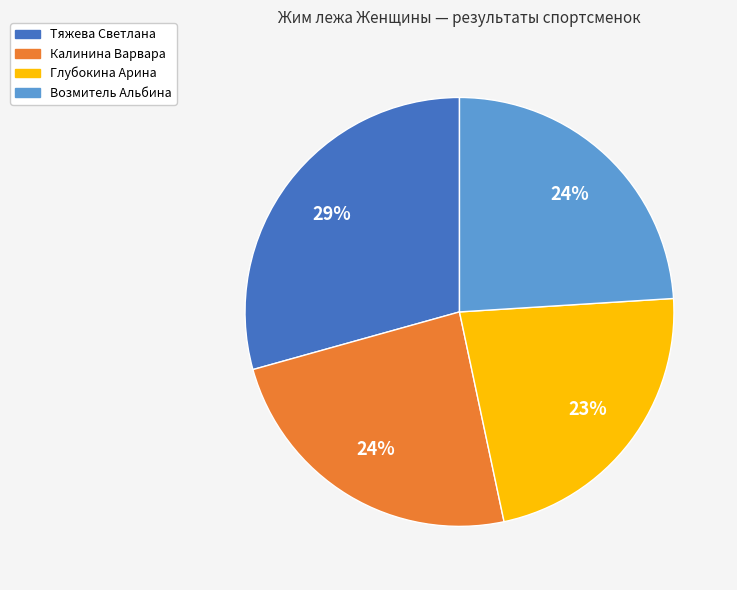

Does Калинина Варвара represent more than half of the total?

No